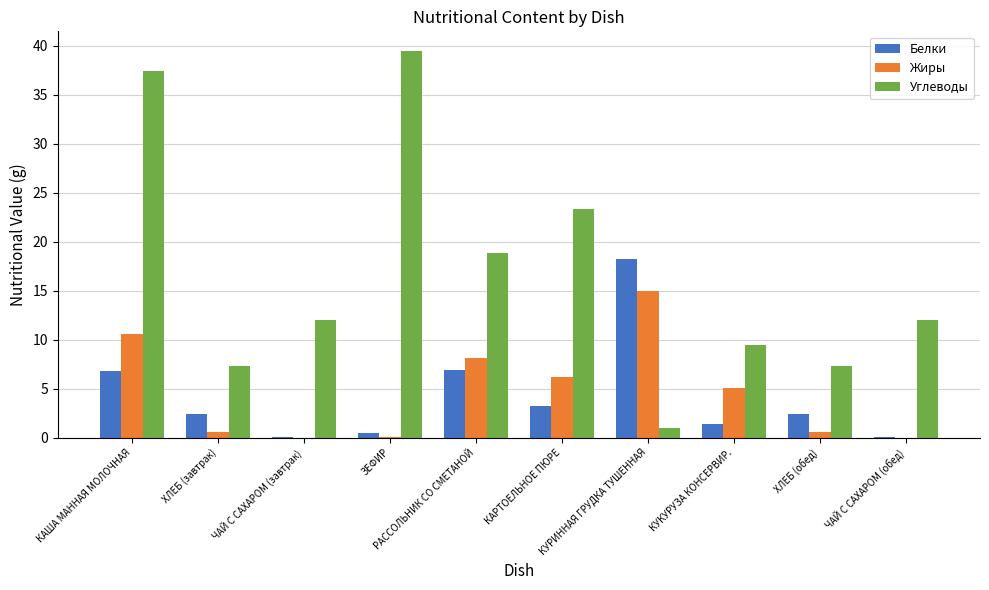

What is the greatest value displayed?

39.5